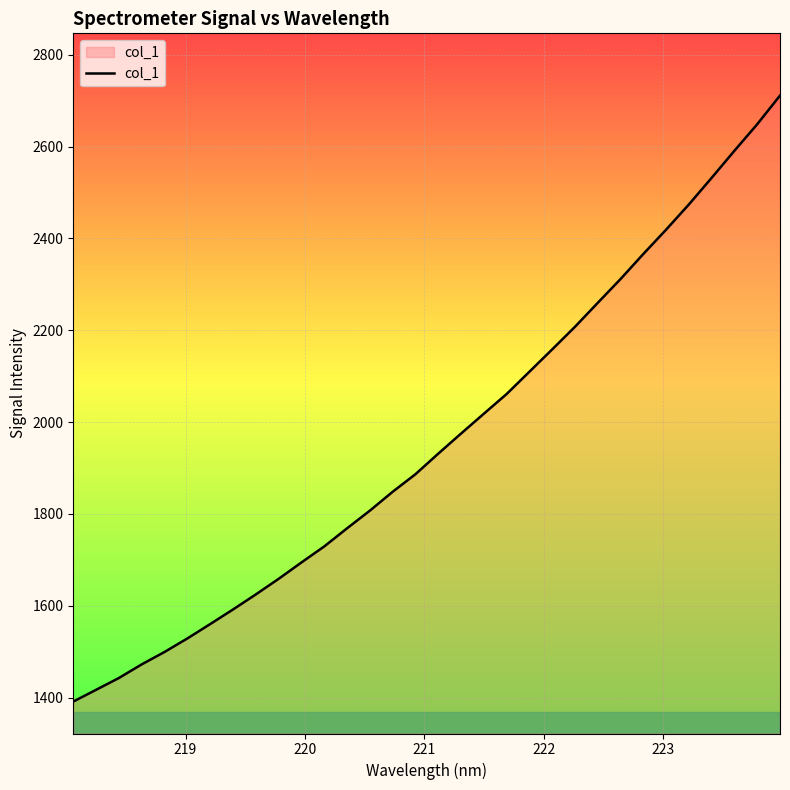

Count the number of data series in this chart.

1